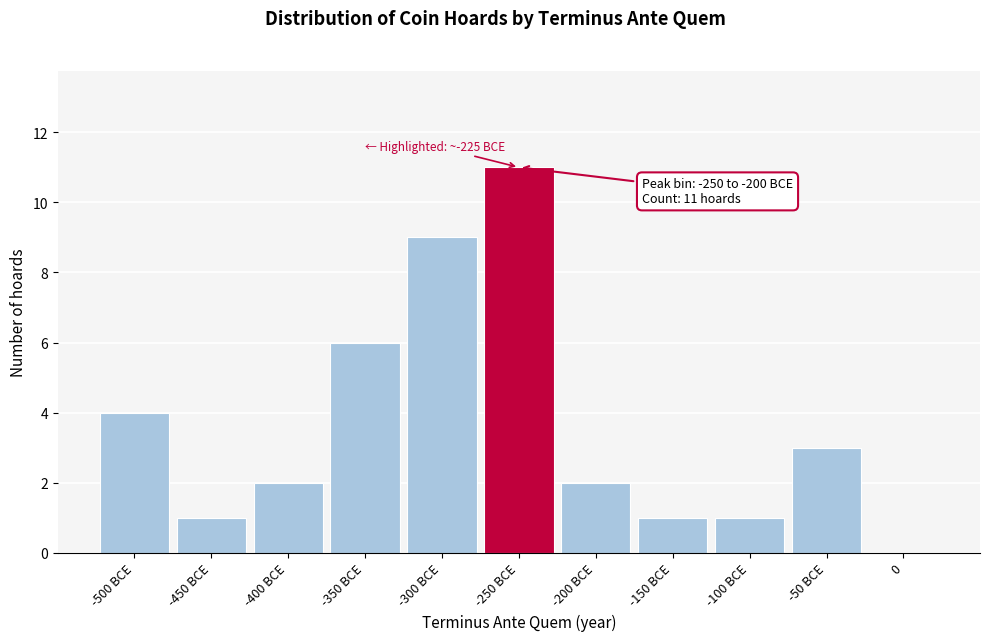

Reading left to right, extract all data points from this chart.

-500 BCE=4	-450 BCE=1	-400 BCE=2	-350 BCE=6	-300 BCE=9	-250 BCE=11	-200 BCE=2	-150 BCE=1	-100 BCE=1	-50 BCE=3	0=0